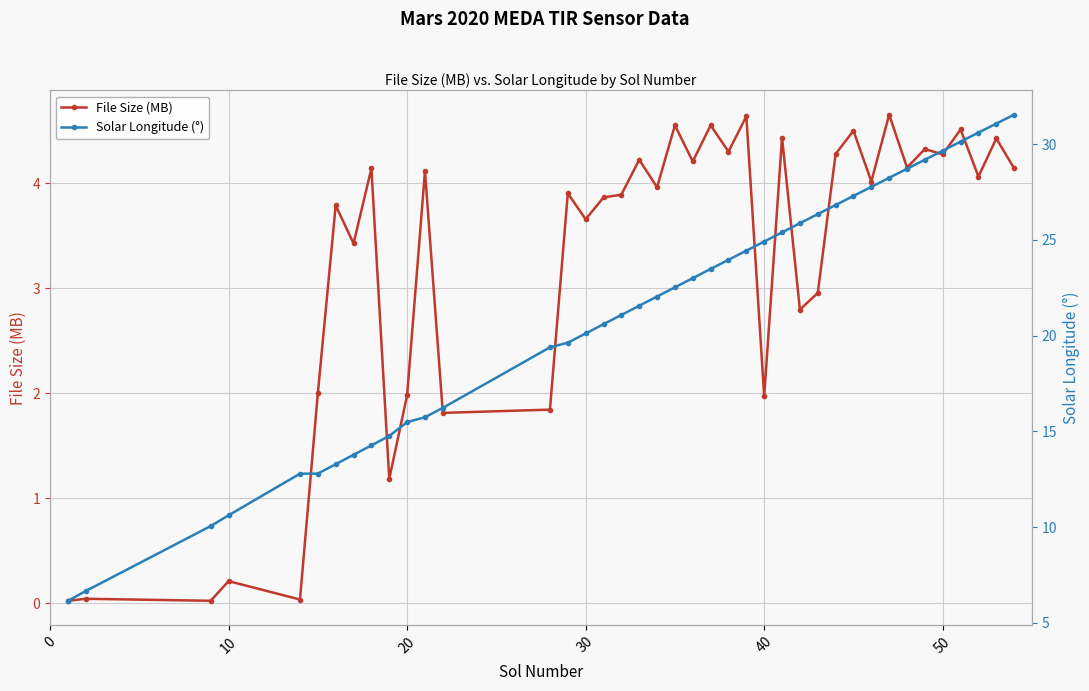

Reading left to right, what are all the values shown in this chart?

File Size (MB): 0.0	0.0	0.0	0.2	0.0	2.0	3.8	3.4	4.1	1.2	2.0	4.1	1.8	1.8	3.9	3.7	3.9	3.9	4.2	4.0	4.6	4.2	4.6	4.3	4.6	2.0	4.4	2.8	3.0	4.3	4.5	4.0	4.7	4.1	4.3	4.3	4.5	4.1	4.4	4.1
Solar Longitude (°): 6.2	6.7	10.1	10.6	12.8	12.8	13.3	13.8	14.3	14.8	15.5	15.7	16.2	19.4	19.6	20.1	20.6	21.1	21.6	22.0	22.5	23.0	23.5	24.0	24.4	24.9	25.4	25.9	26.3	26.8	27.3	27.8	28.2	28.7	29.2	29.7	30.1	30.6	31.1	31.5